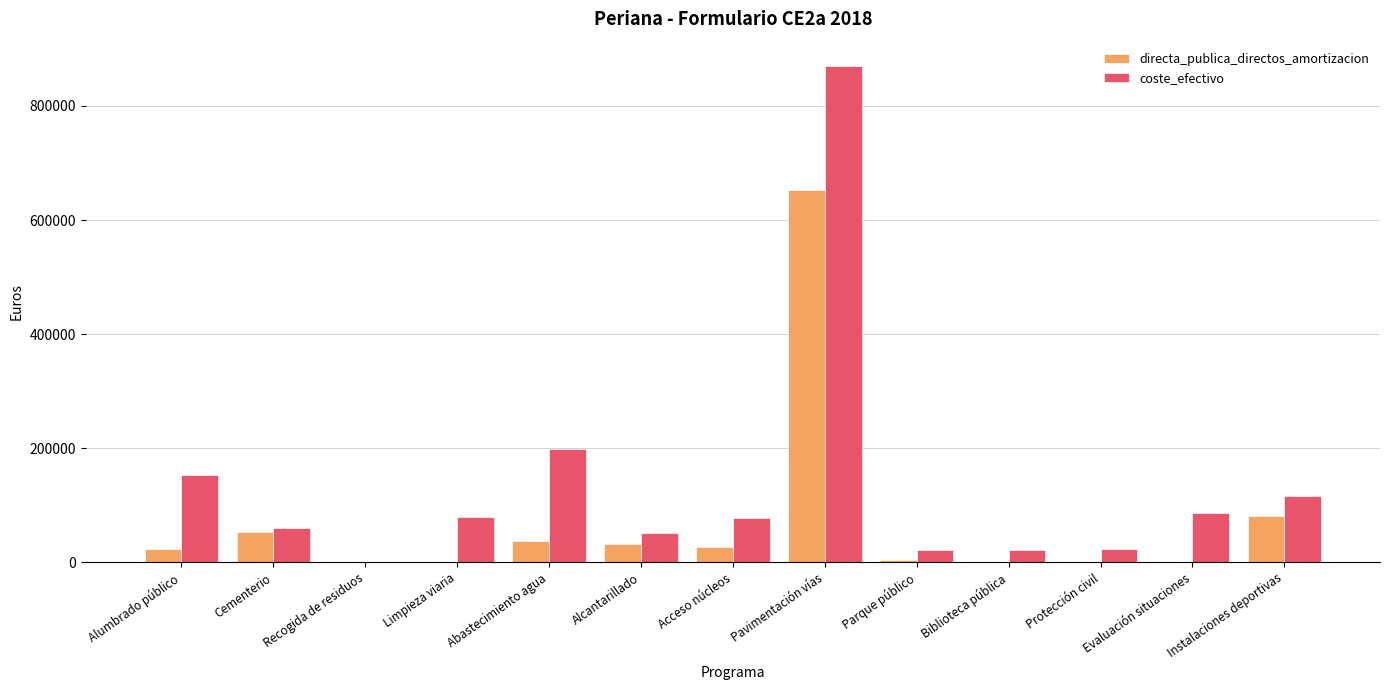

At which label does coste_efectivo reach its peak?

Pavimentación vías